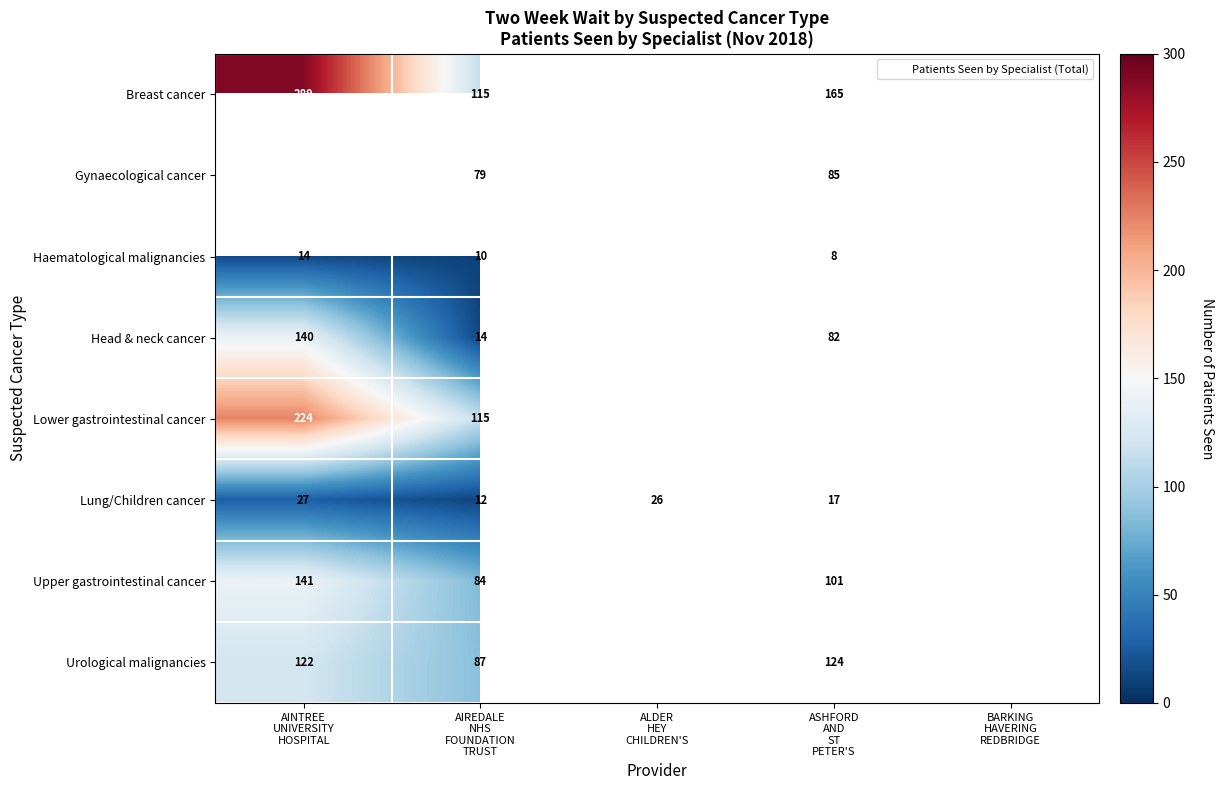

Which category has the highest value in the Haematological malignancies series?

AINTREE UNIVERSITY HOSPITAL